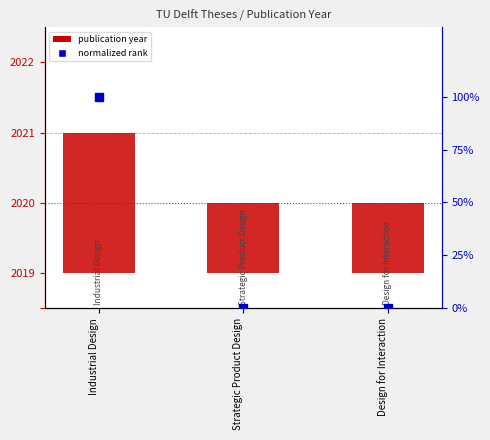

What are all the series names shown in the legend?

publication year, normalized rank